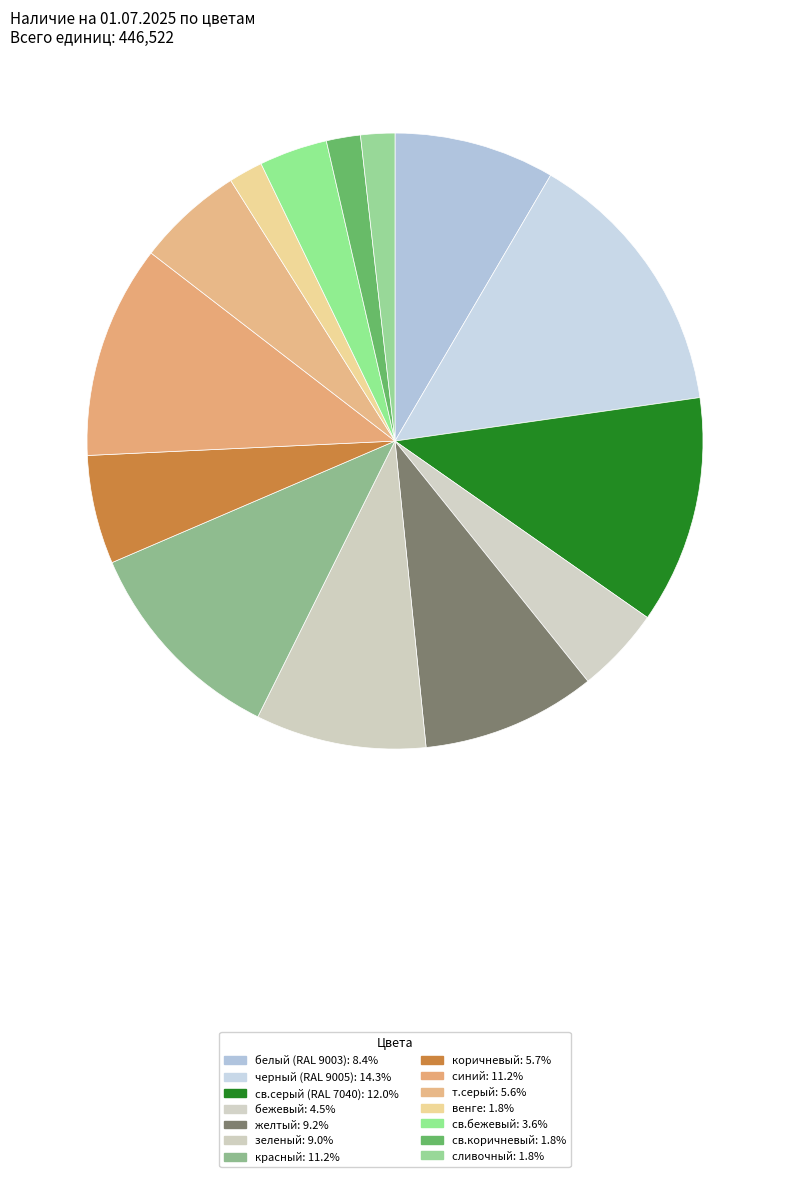

How many segments does this pie chart have?

14